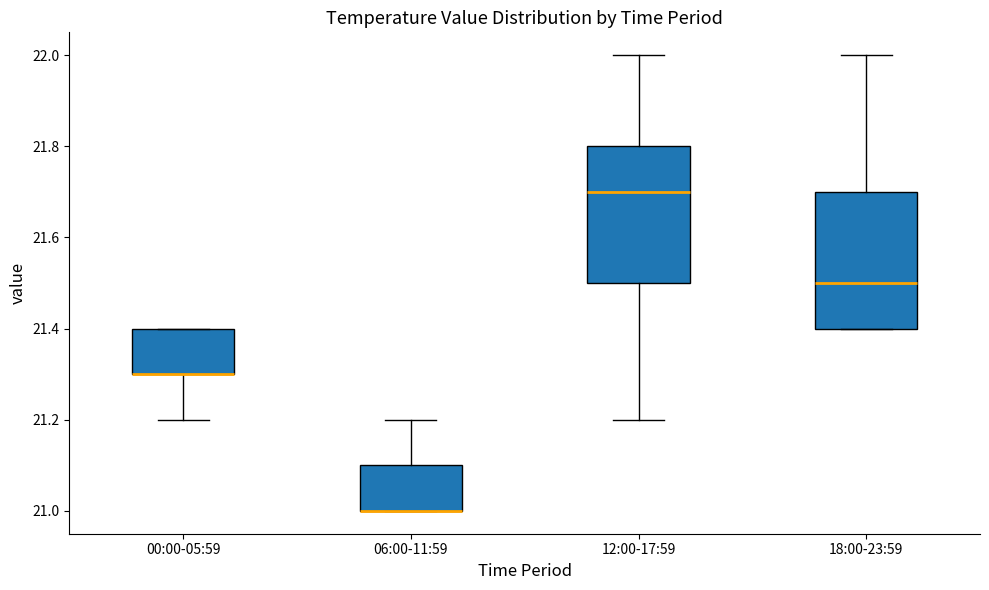

Where does the median line of the box for 18:00-23:59 sit on the y-axis? The values are not printed on the chart, so give them approximately, as read against the axis.

21.5